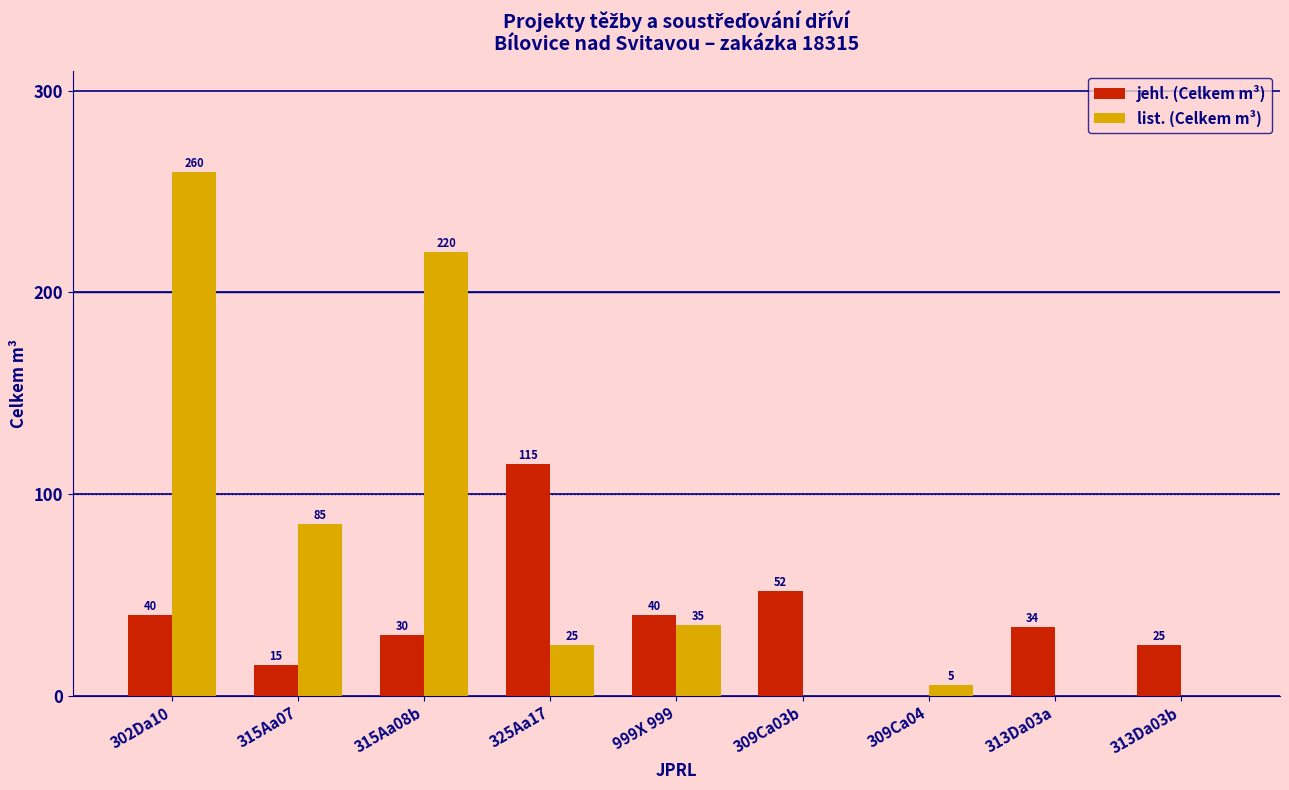

The list. (Celkem m³) series shows 111 at 309Ca03b. True or false?

False